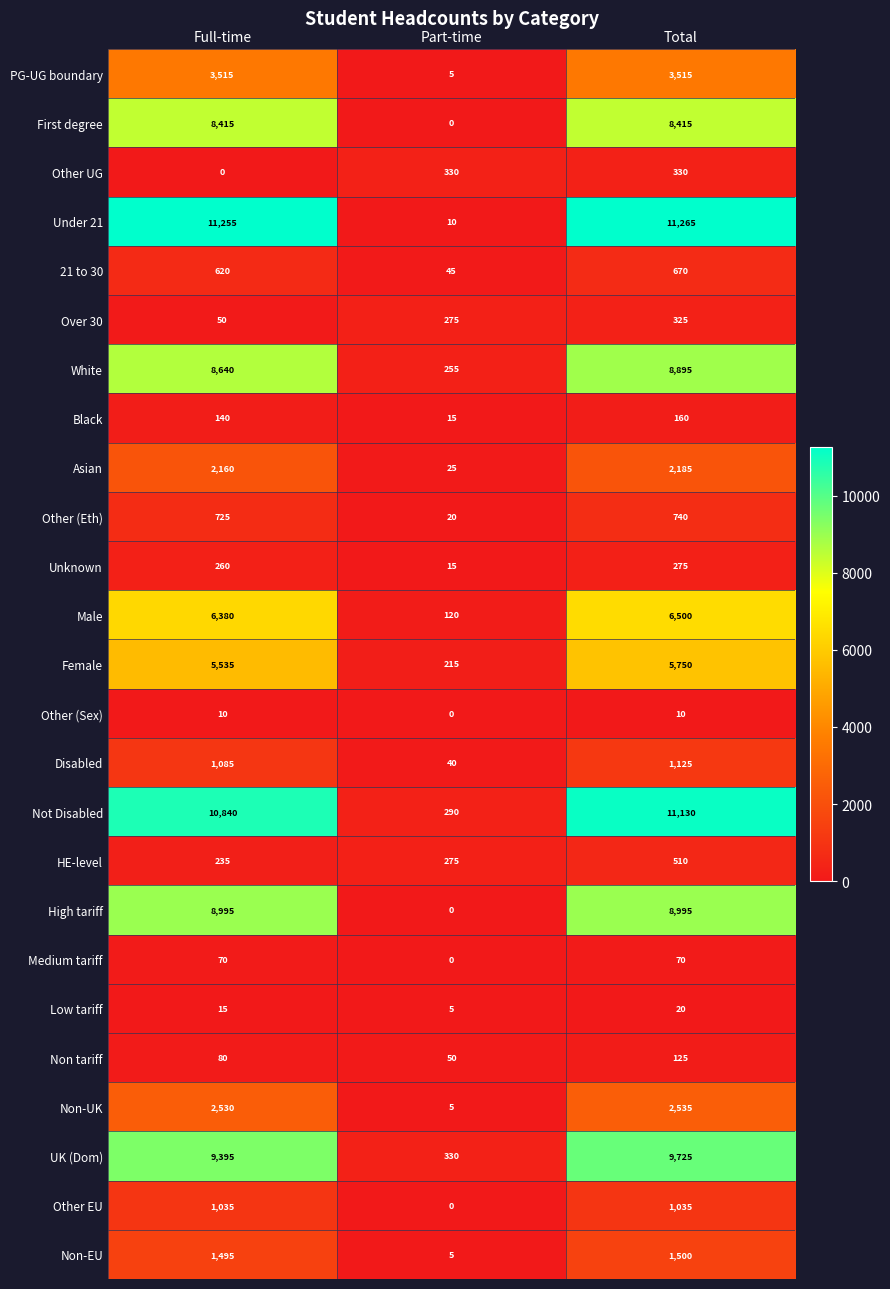

List the labels in order of Under 21 value, largest first.

Total, Full-time, Part-time